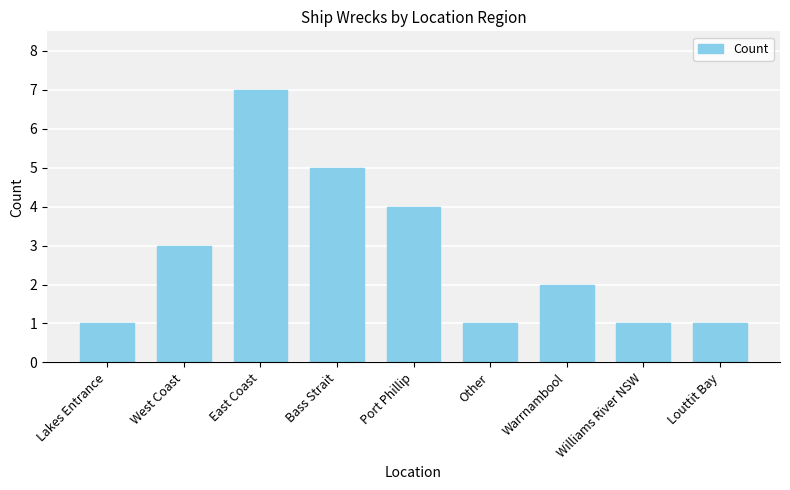

What position from the right is Louttit Bay?

1